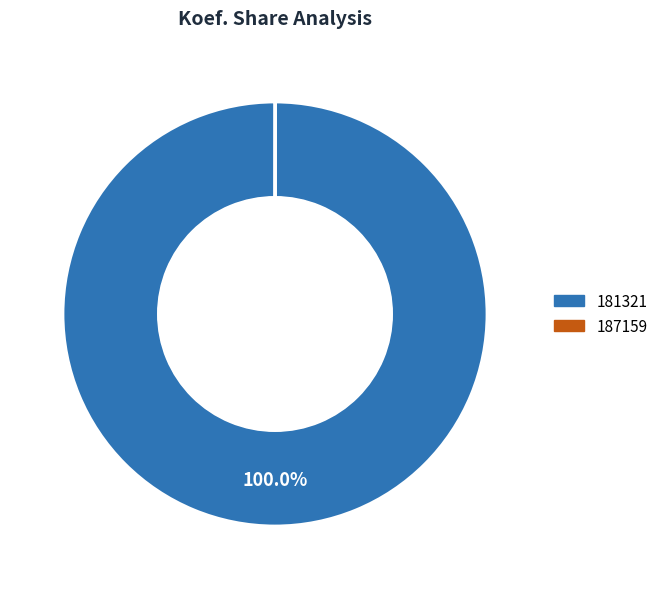

Is there a majority slice in this chart?

Yes